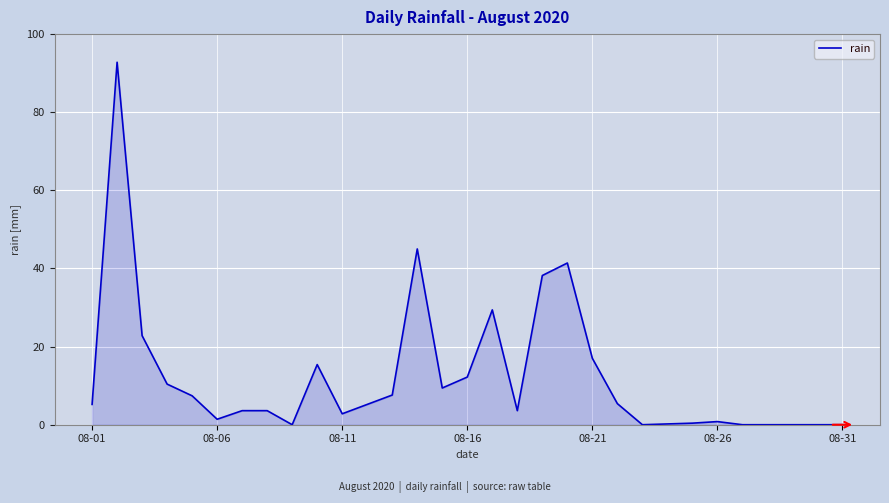

What is the difference between the maximum and minimum values?

92.8